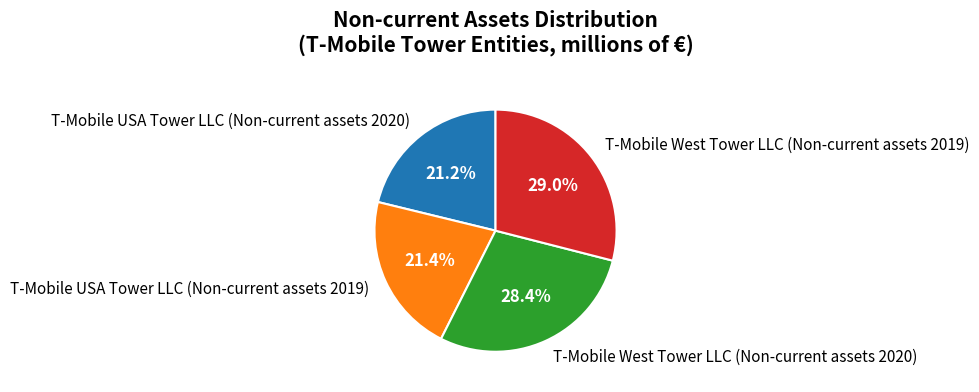

How many slices are in this pie chart?

4